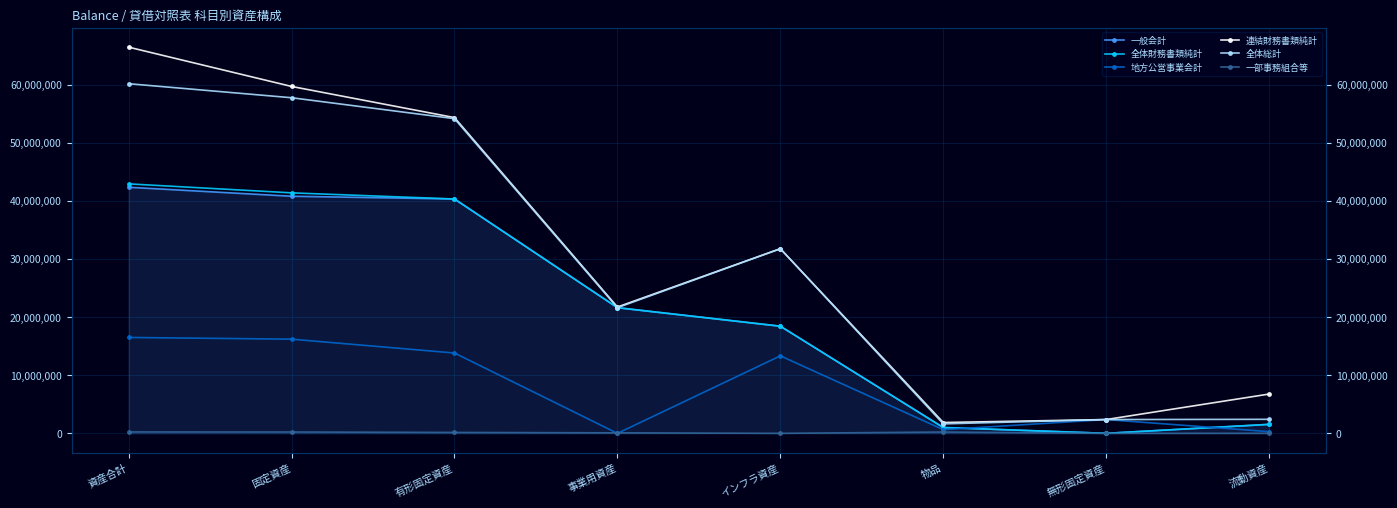

What is the total value across all series at 有形固定資産?

203047389